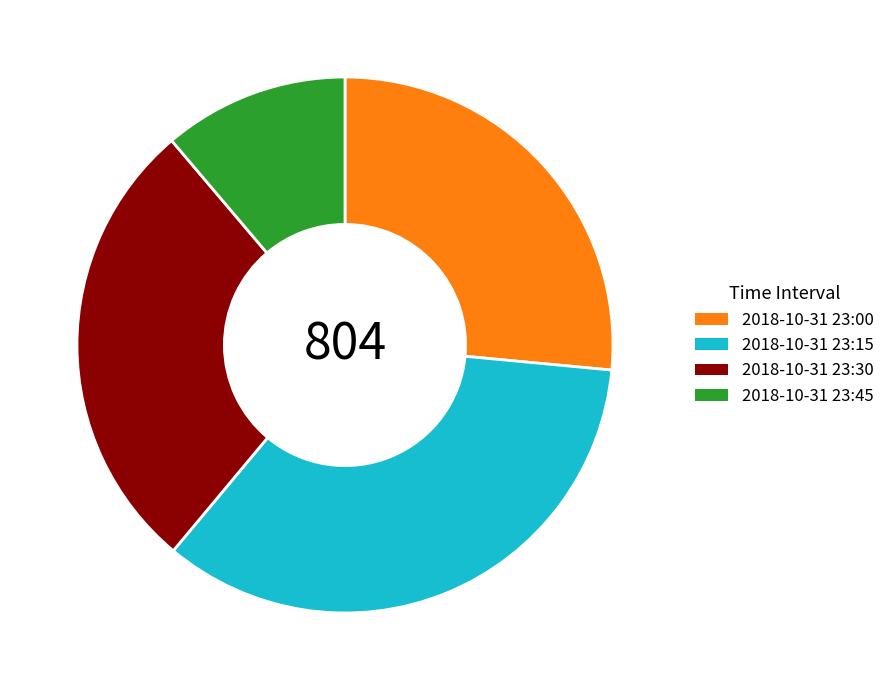

Is there any slice that represents more than half of the pie?

No